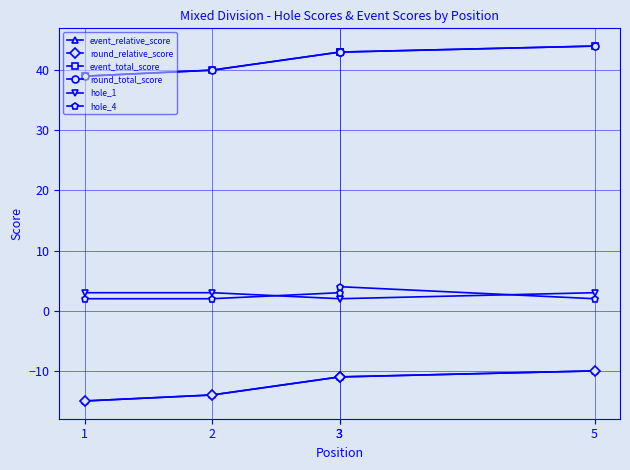

What is the difference between the maximum and second lowest values in the event_relative_score series?

4